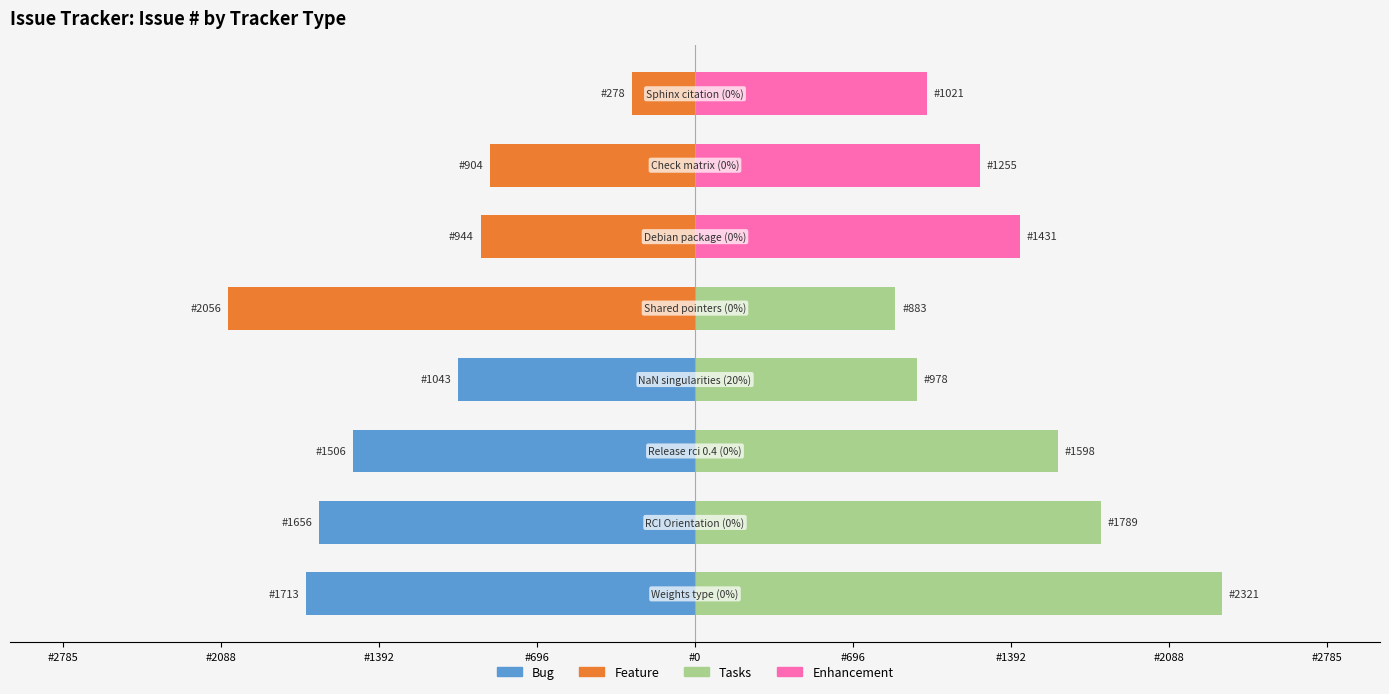

Is it true that Tasks / Enhancement equals 1385 at #2088?

False